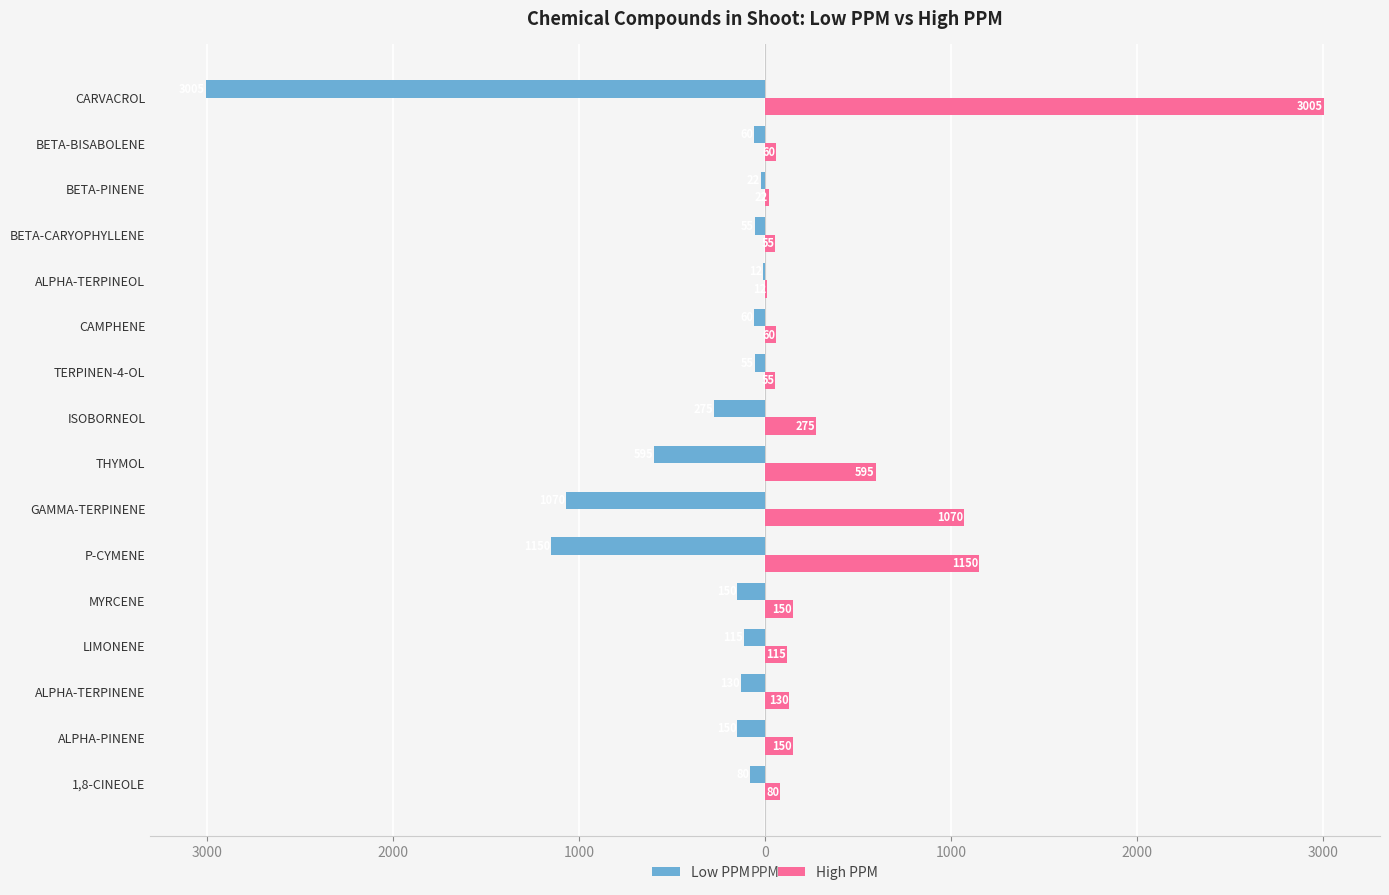

What is the value of the High PPM bar at the 12th from the left?

12